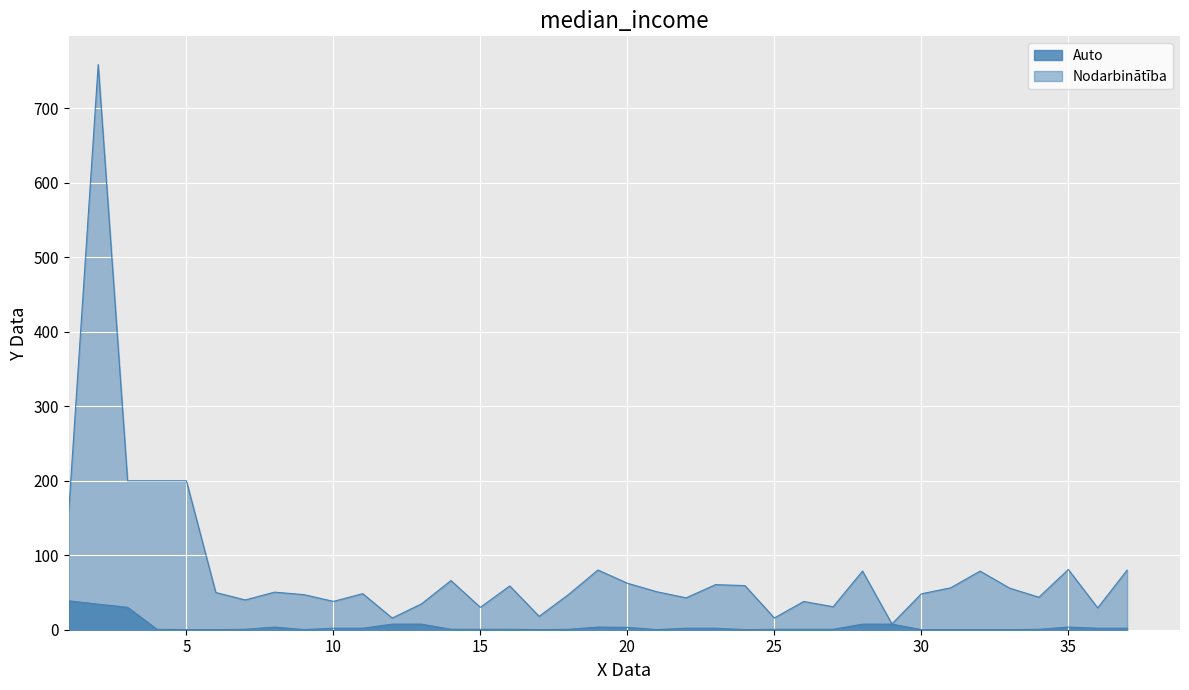

How many interior local valleys does the Auto series have?

4